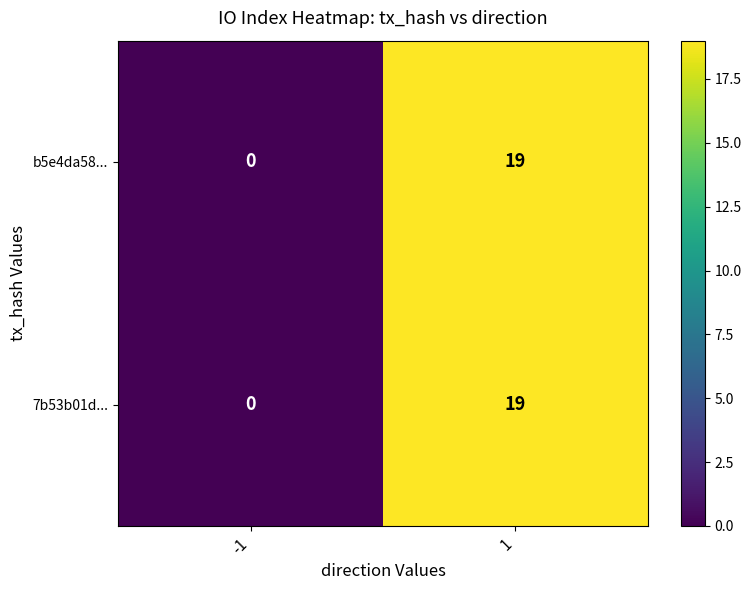

Count the number of data series in this chart.

2